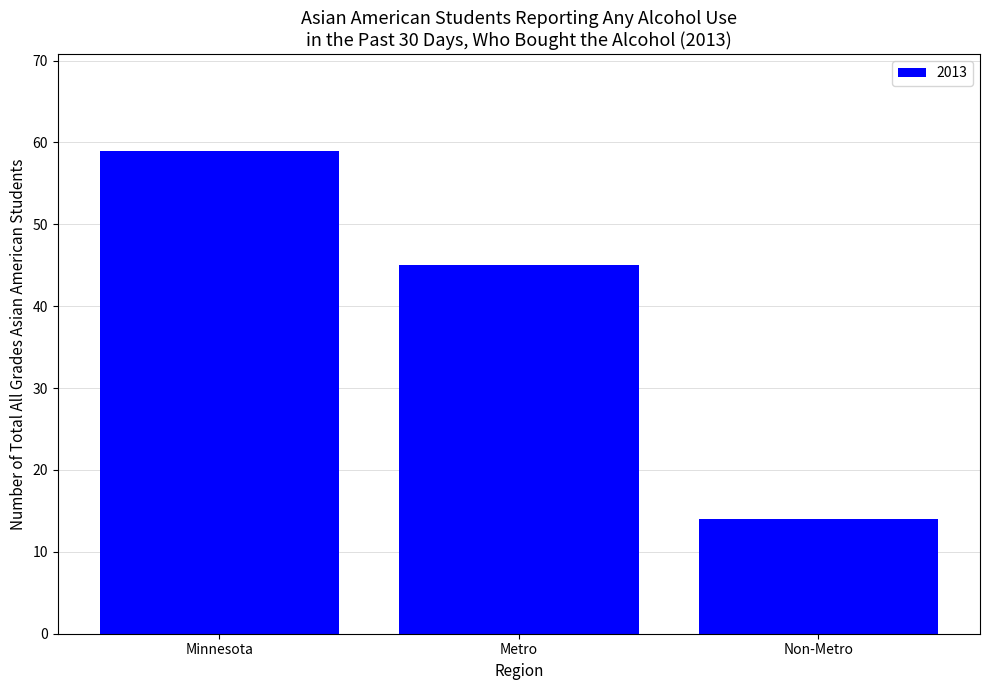

Reading left to right, what are all the values shown in this chart?

59	45	14